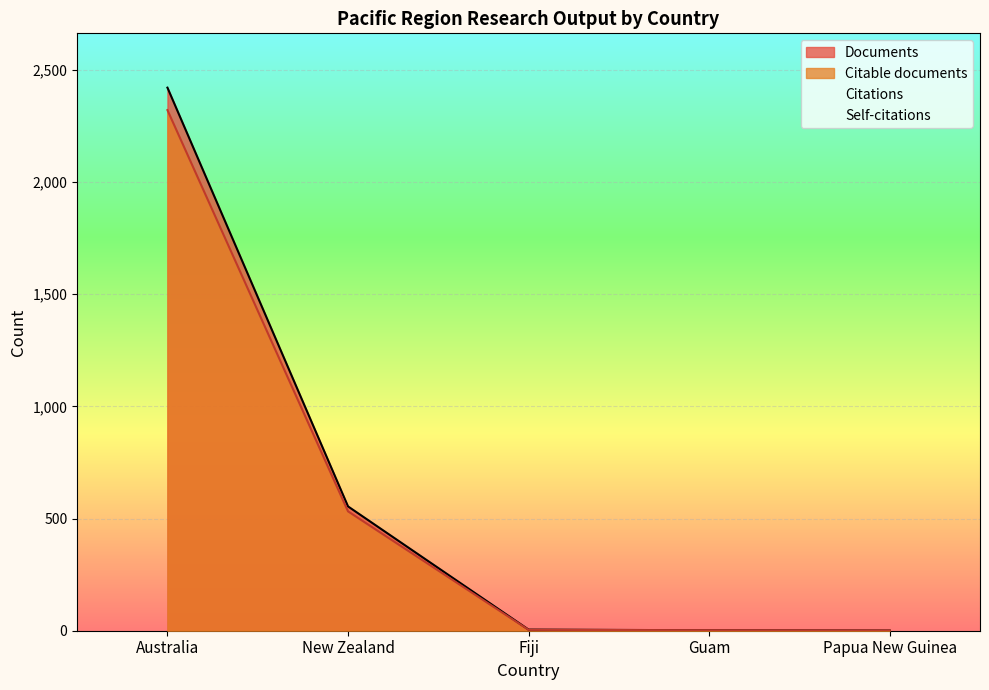

Read the Documents value at Guam.

2